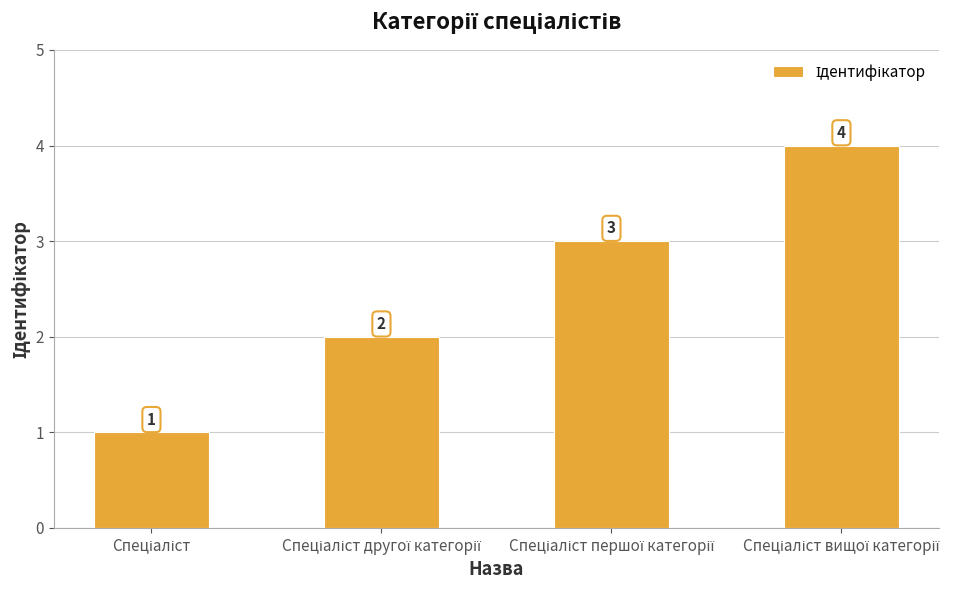

What is the difference between the maximum and minimum values?

3